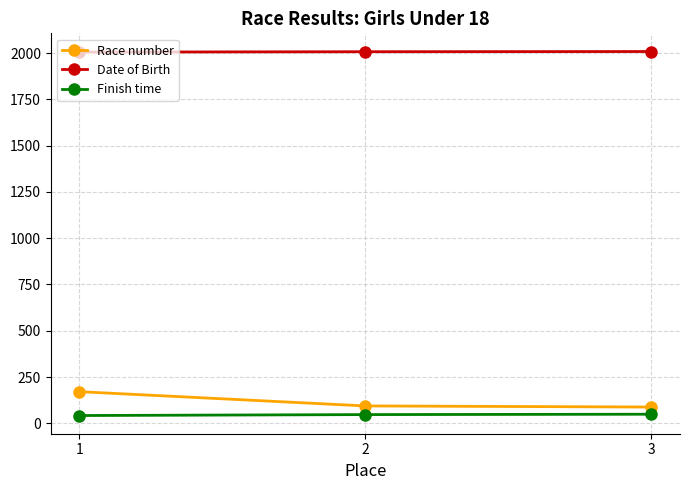

What is the value of the Finish time point at the 3rd from the left?

49.2